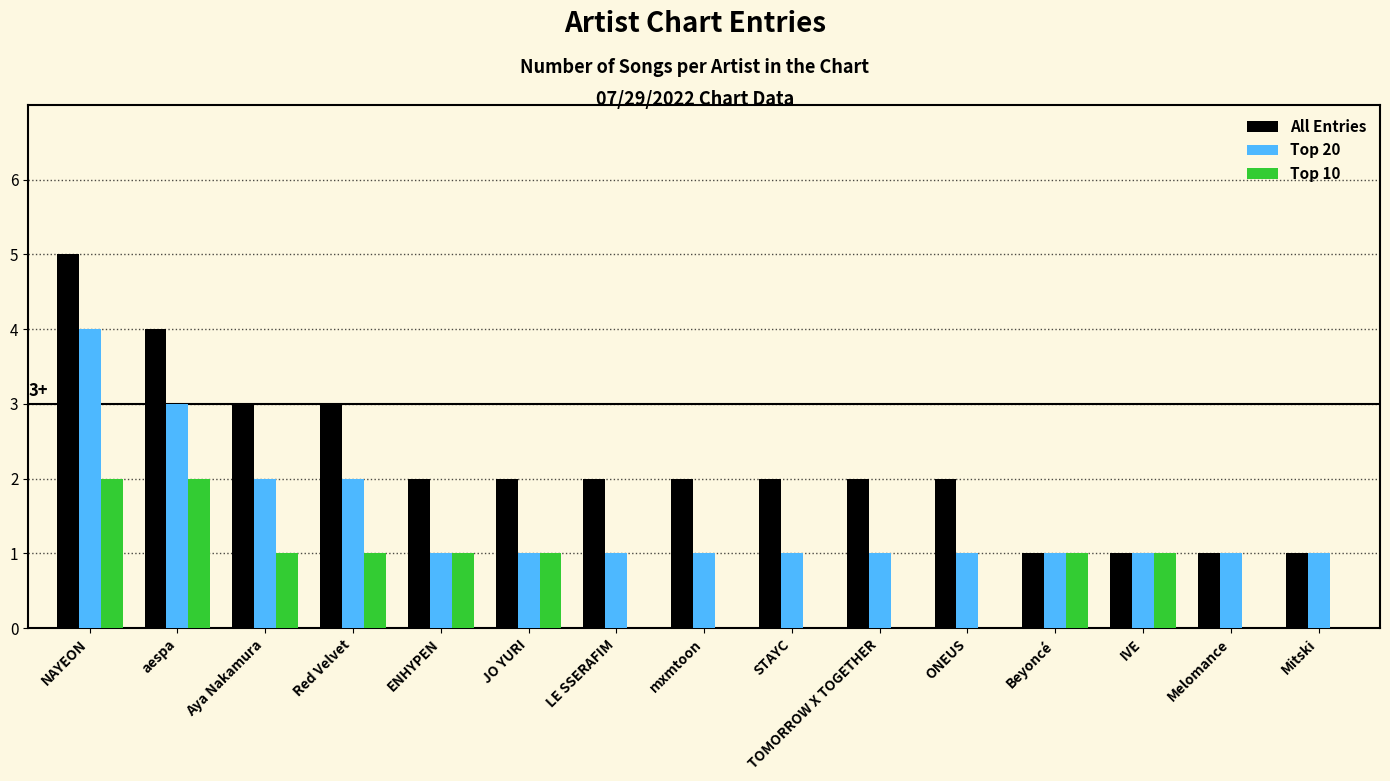

Which category has the highest value in the Top 20 series?

NAYEON